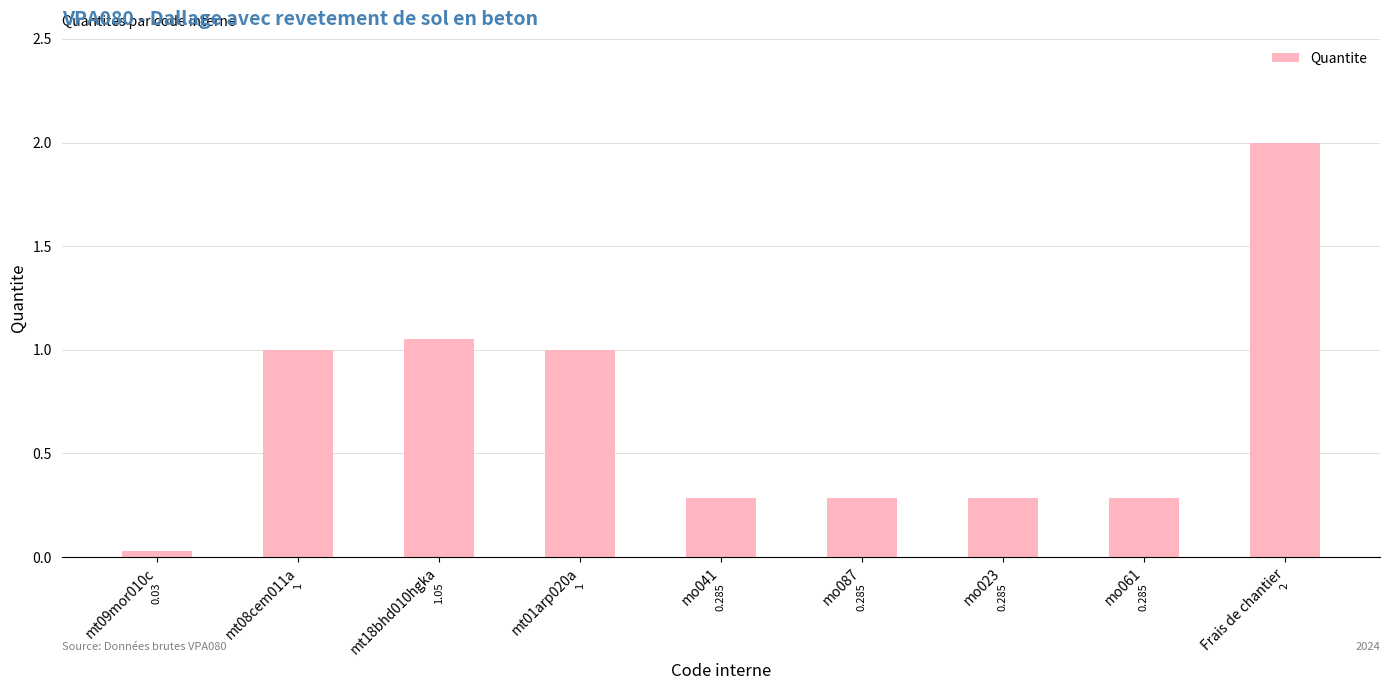

Is it true that the value at mt01arp020a is 0.4?

False